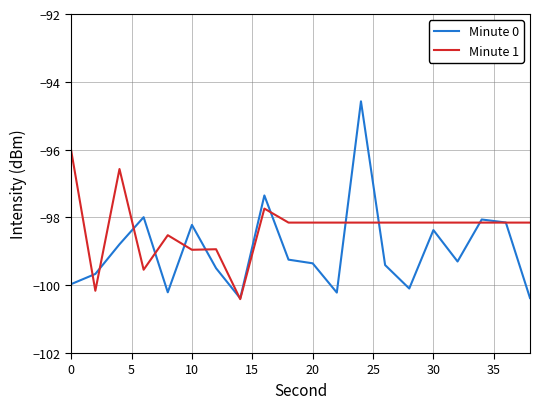

Which series has the largest total across all categories?

Minute 1